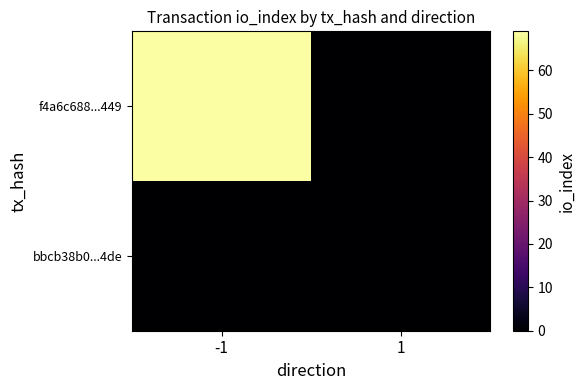

At how many categories does at least one series exceed 39?

1